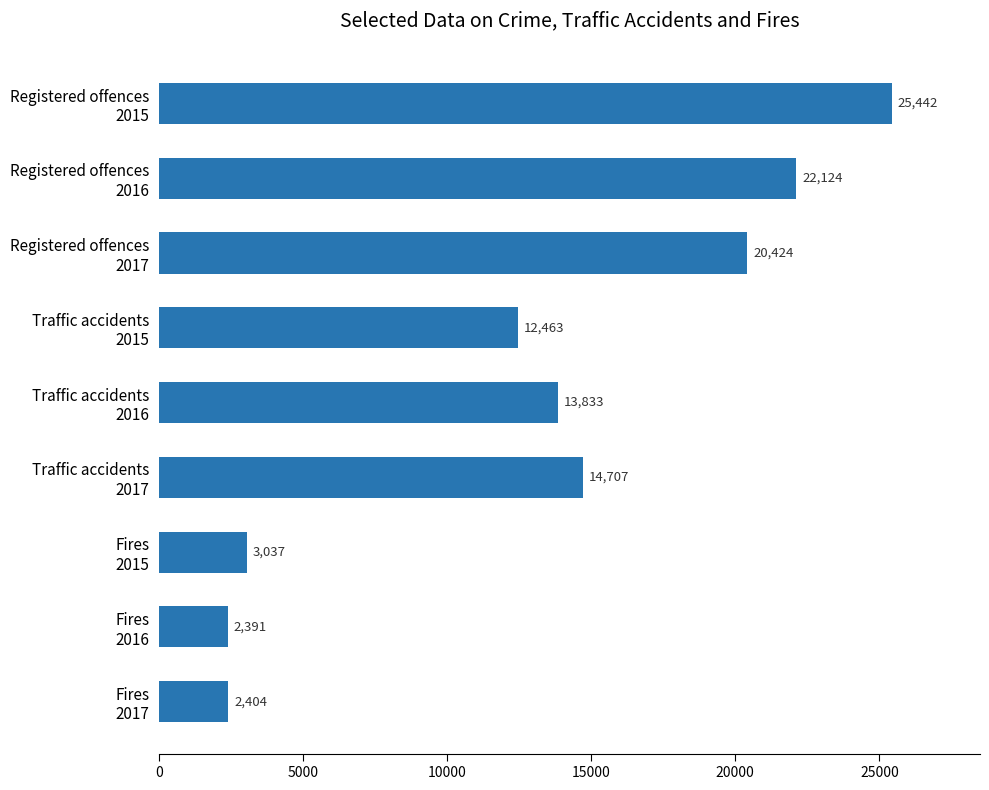

What is the sum of all values?

116825